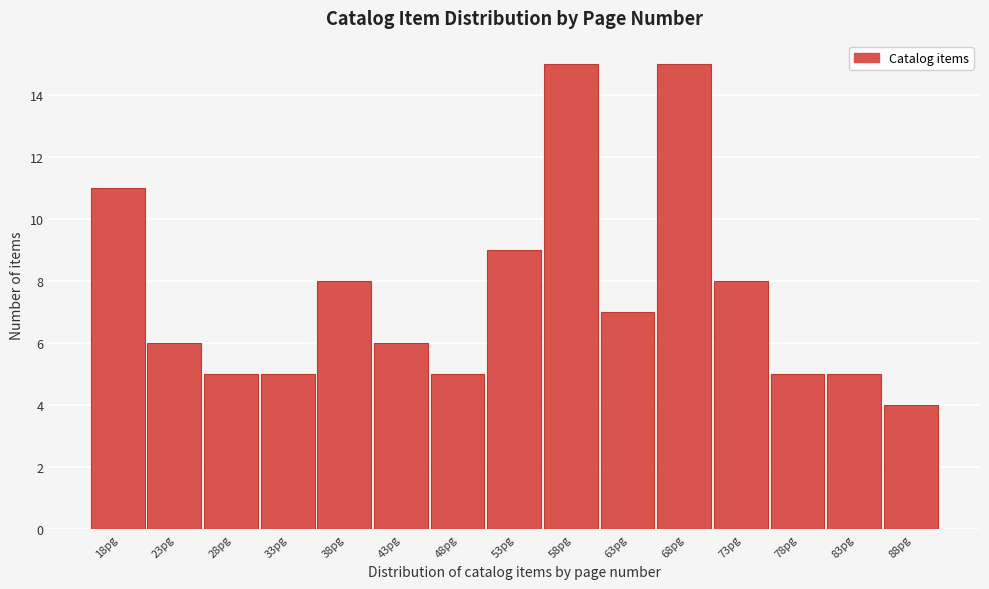

Reading right to left, extract all data points from this chart.

4	5	5	8	15	7	15	9	5	6	8	5	5	6	11